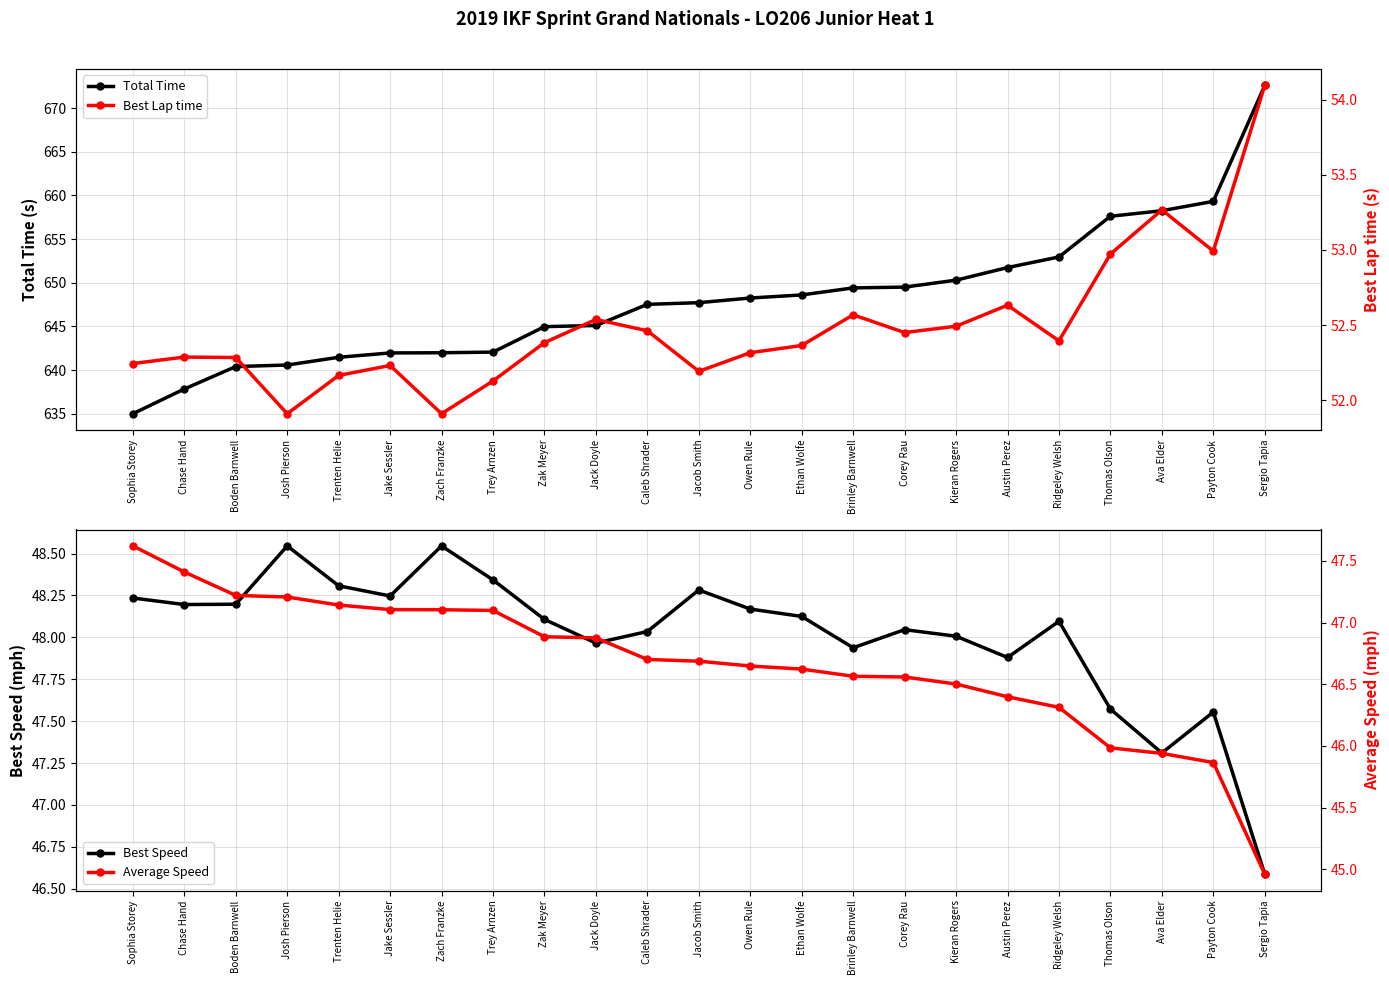

Which series has the largest range (max minus min)?

Total Time